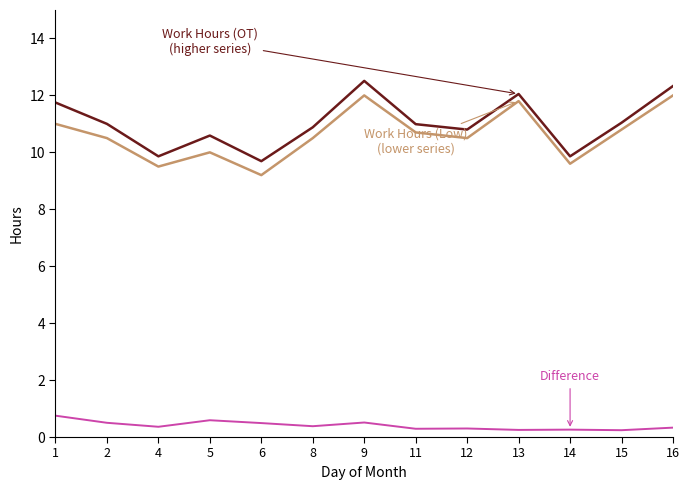

What is the total value across all series at 14?

19.7